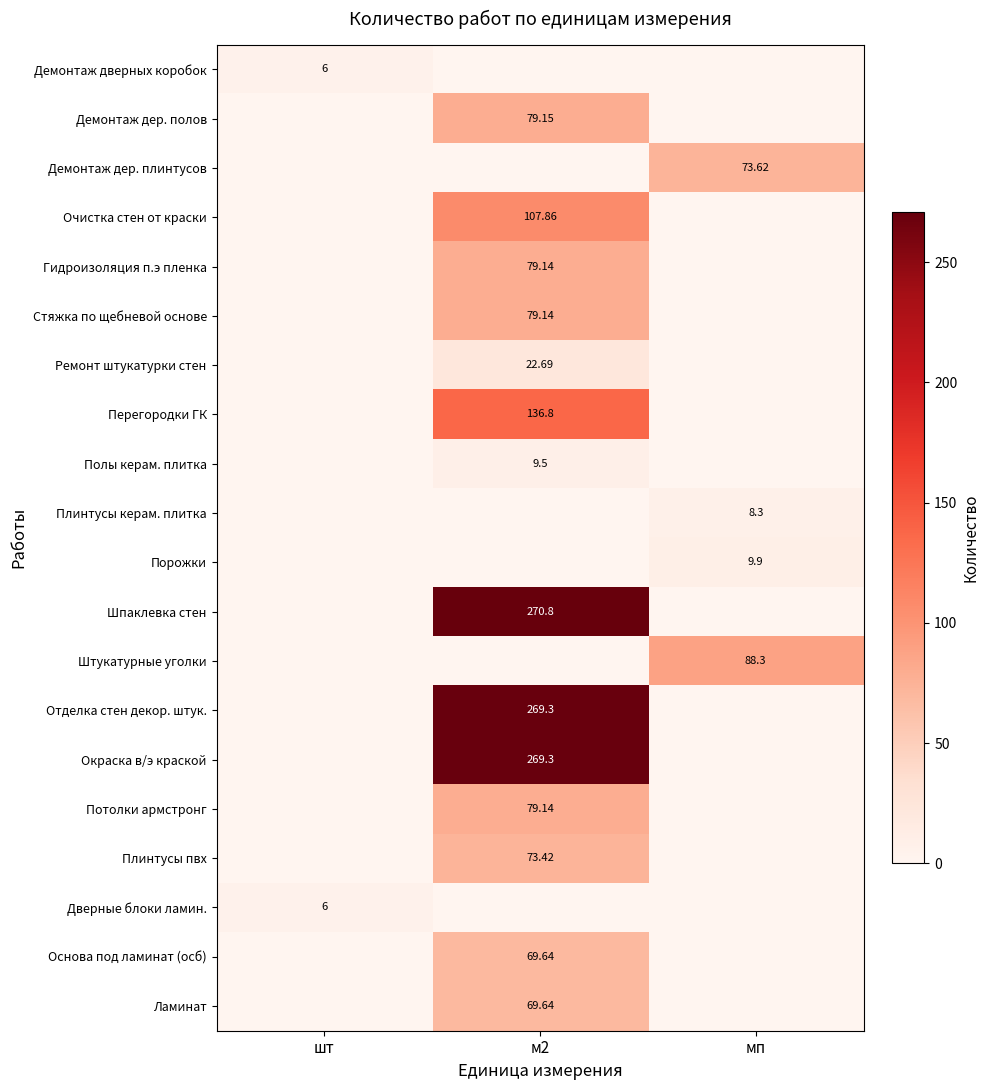

The value of Полы керам. плитка at мп is -4.0. True or false?

False